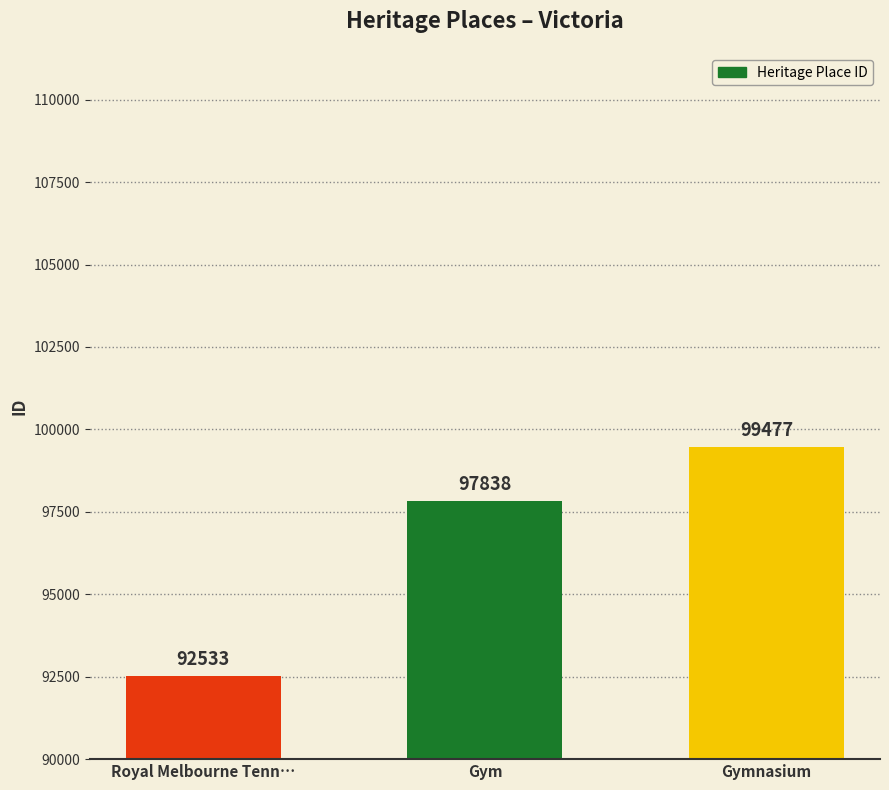

What is the value of the 3rd bar from the left?

99477